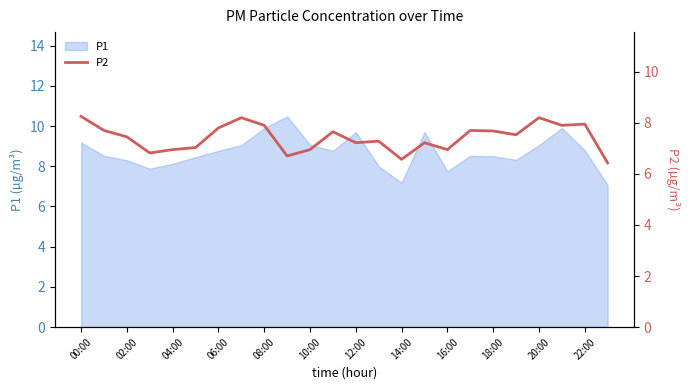

True or false: P1 has a value of 5.1 at 18:00.

False